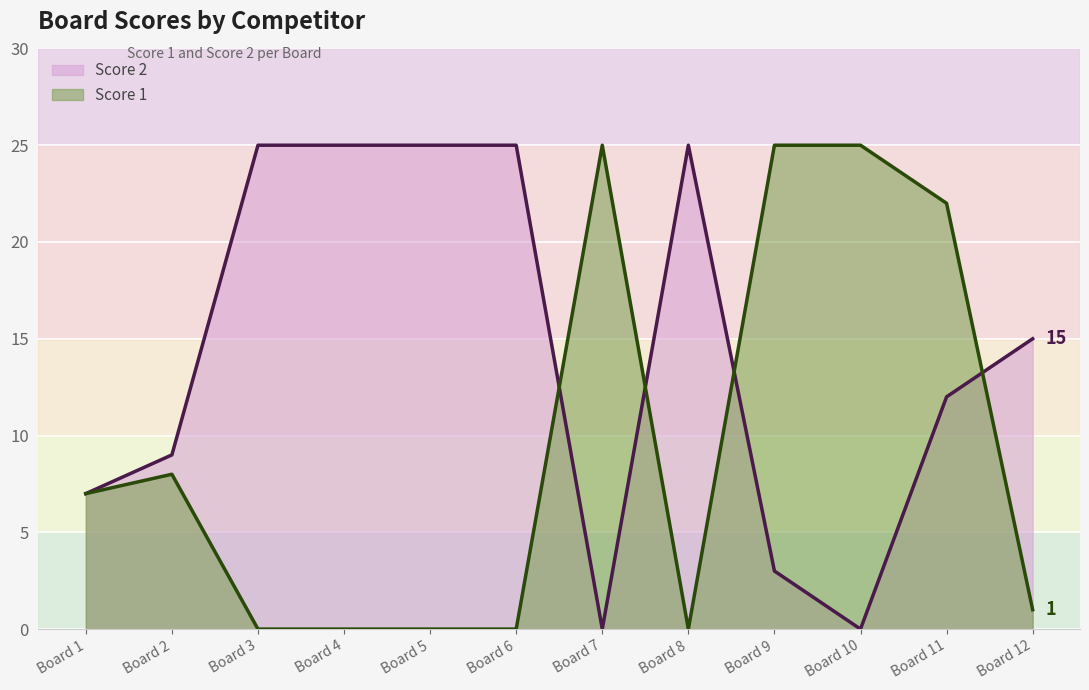

What is the maximum value shown in the chart?

25